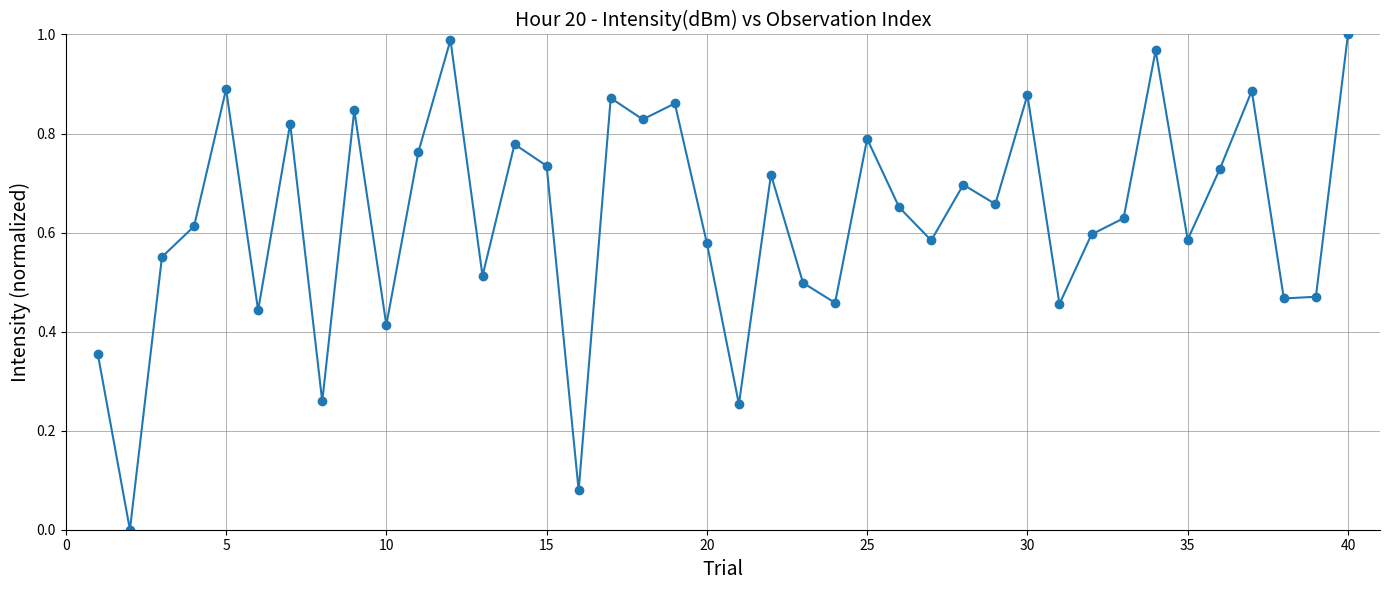

How many interior local peaks (higher than both neighbors) does the data have?

13